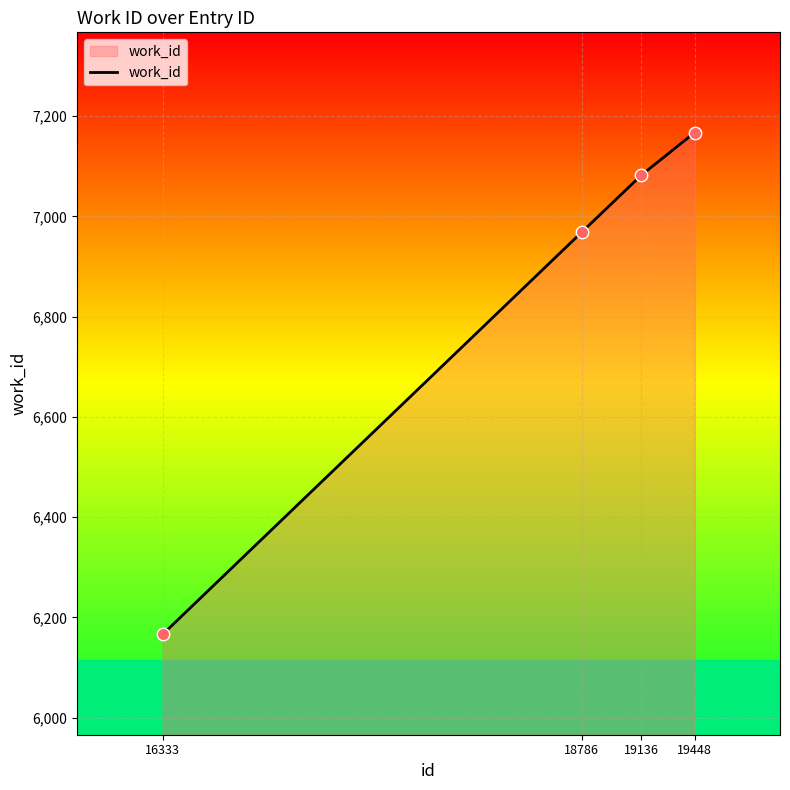

Approximately how many times larger is the value at 19448 compared to 19136?

1.0